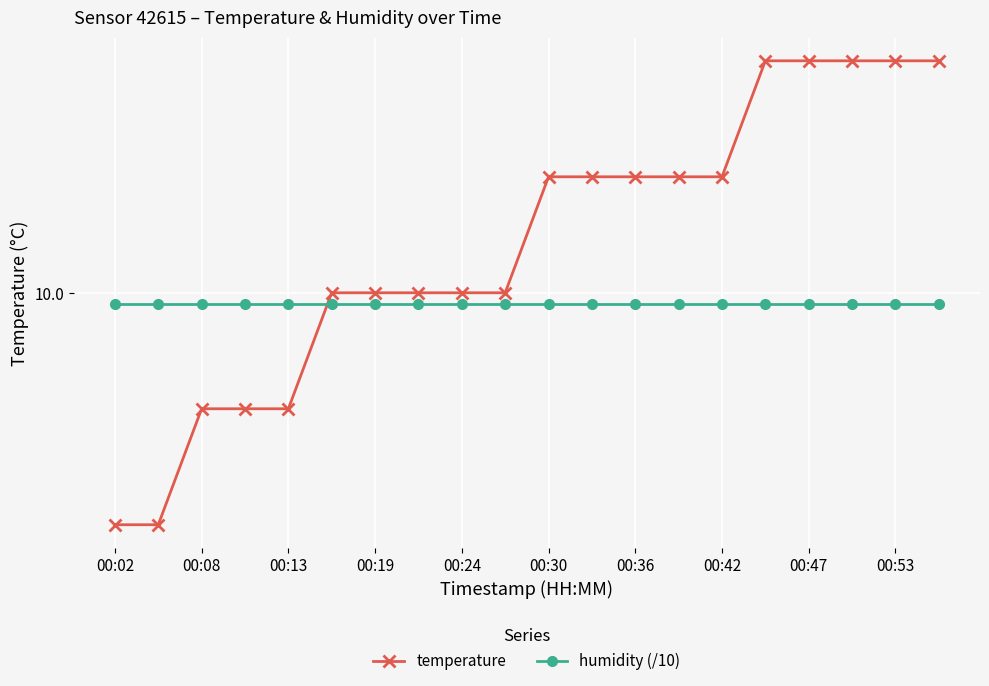

Reading left to right, transcribe all the data shown in this chart.

temperature: 9.8	9.8	9.9	9.9	9.9	10.0	10.0	10.0	10.0	10.0	10.1	10.1	10.1	10.1	10.1	10.2	10.2	10.2	10.2	10.2
humidity (/10): 10.0	10.0	10.0	10.0	10.0	10.0	10.0	10.0	10.0	10.0	10.0	10.0	10.0	10.0	10.0	10.0	10.0	10.0	10.0	10.0